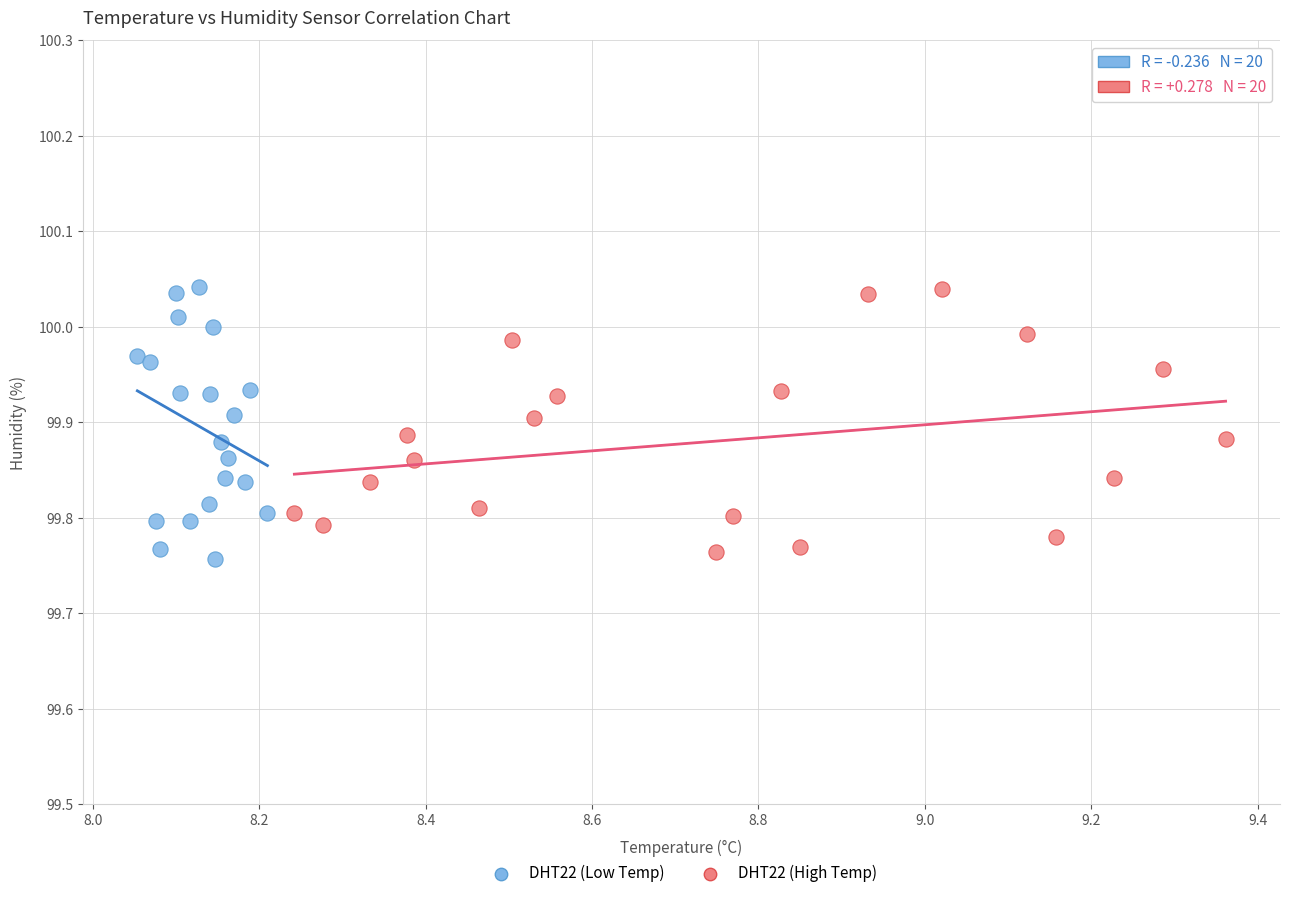

Which series contains the lowest Y value?

DHT22 (Low Temp)